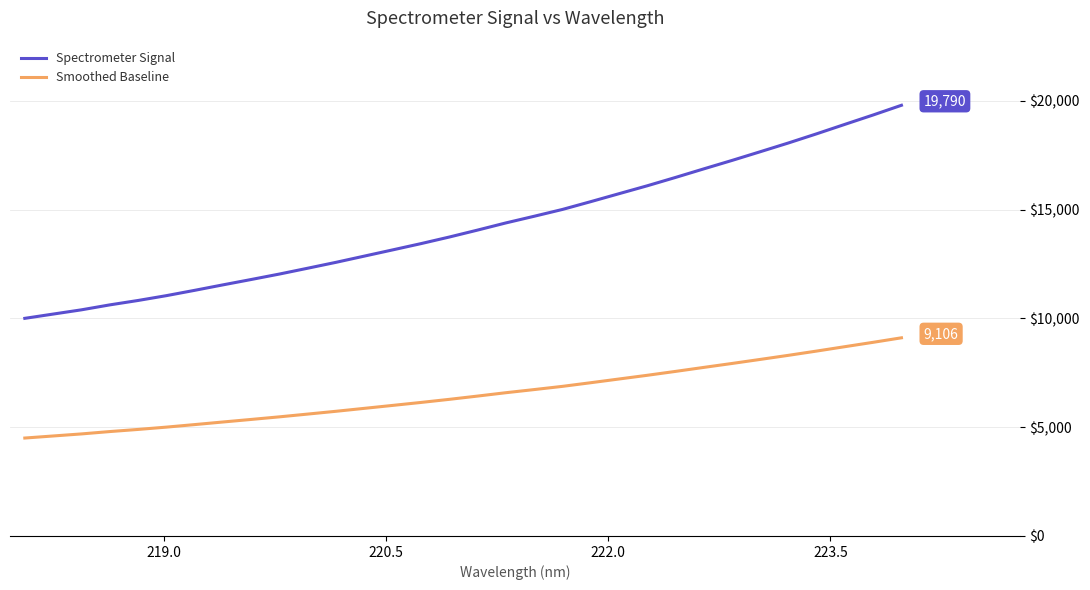

What is the difference between the maximum and minimum values in the Smoothed Baseline series?

4605.7